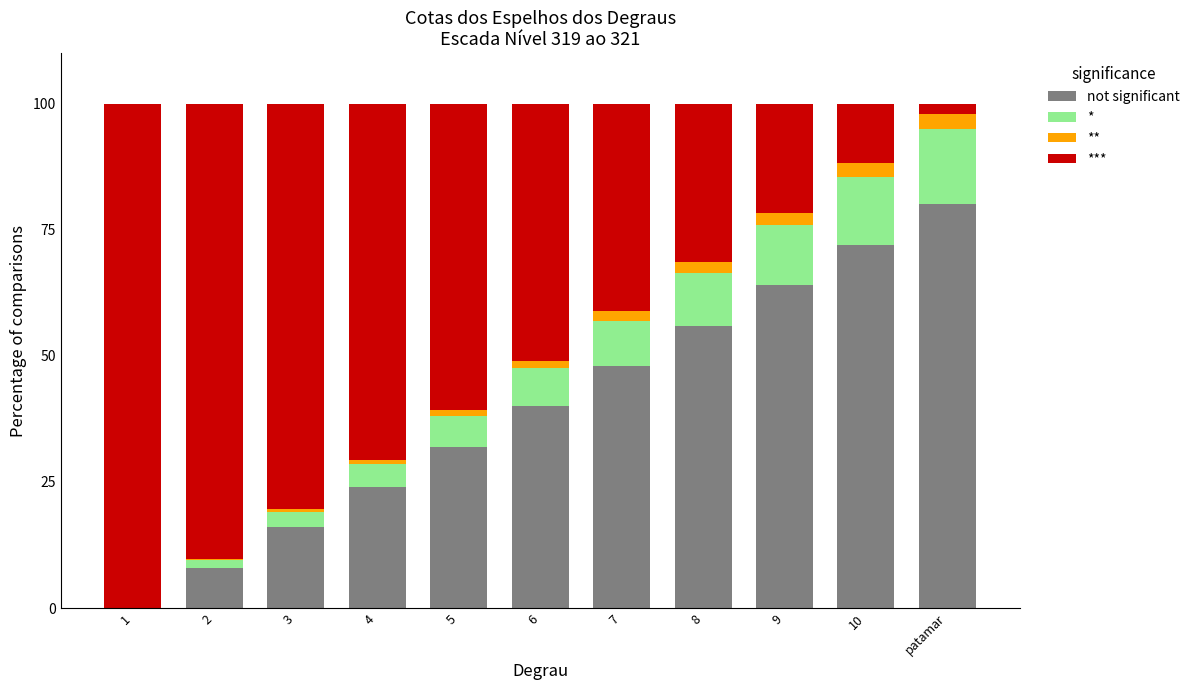

Where is not significant nearest to the value 40?

6